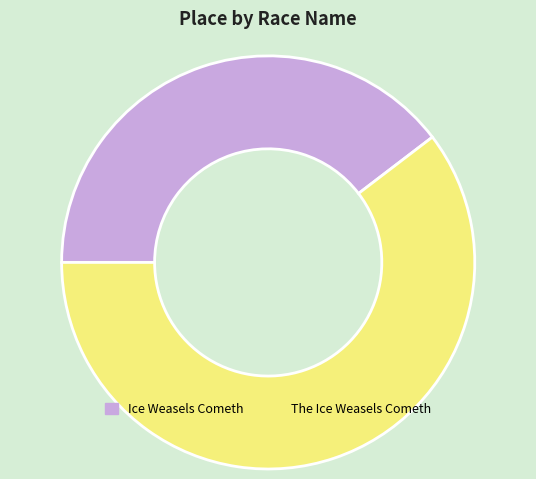

What is the majority slice?

The Ice Weasels Cometh